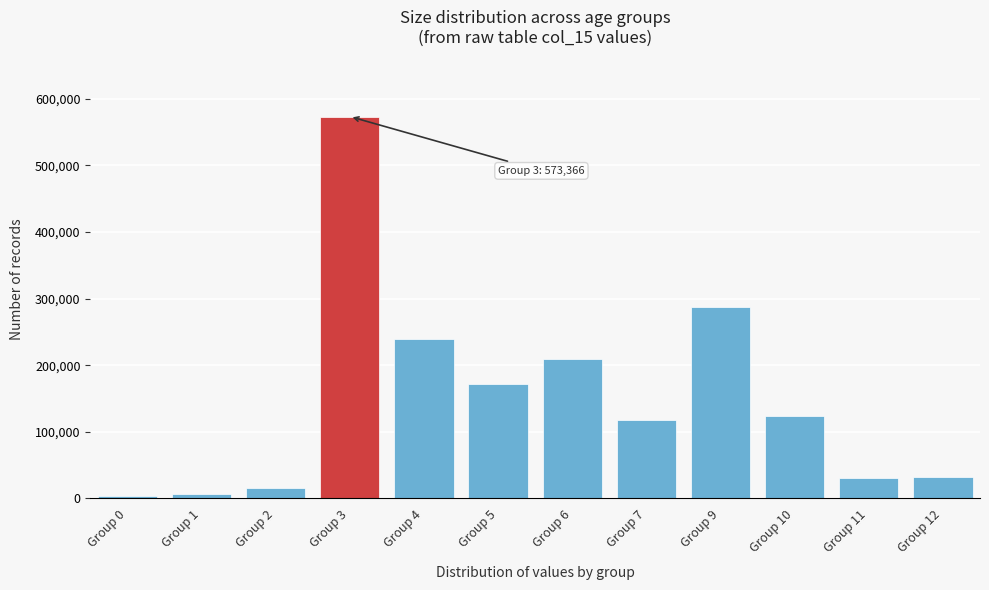

What is the sum of all values?

1812059